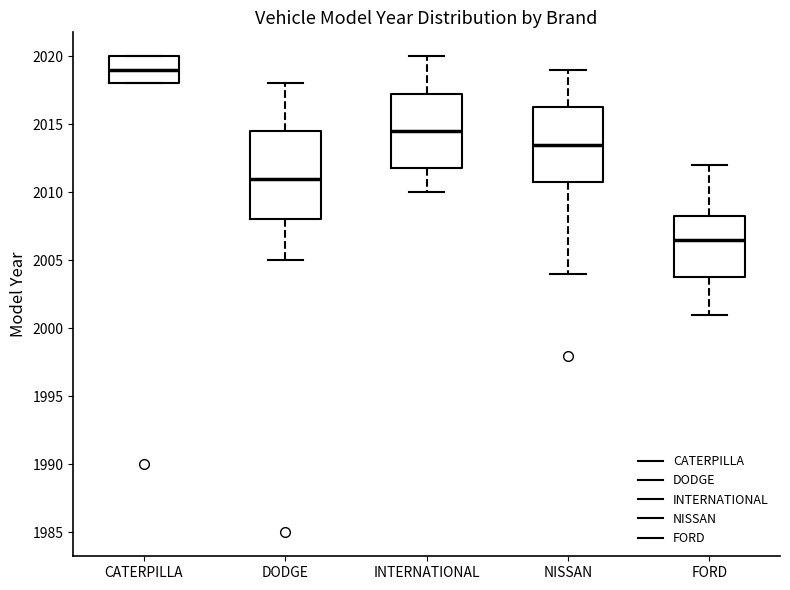

Where is the upper edge of the box for NISSAN on the y-axis? The values are not printed on the chart, so give them approximately, as read against the axis.

2016.5